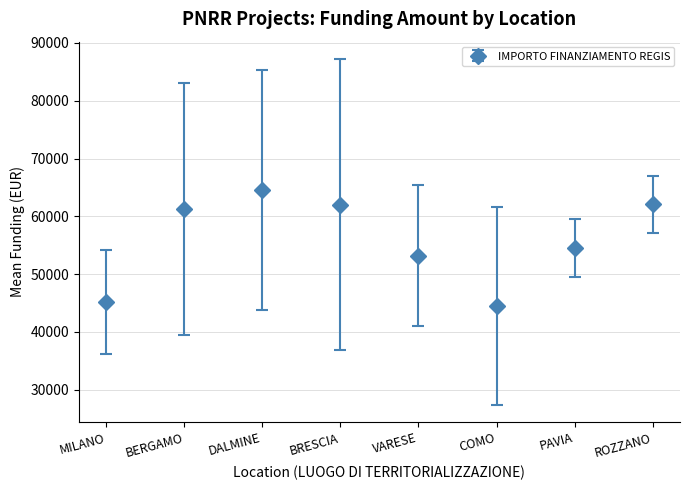

What is the approximate value at COMO?

44448.1